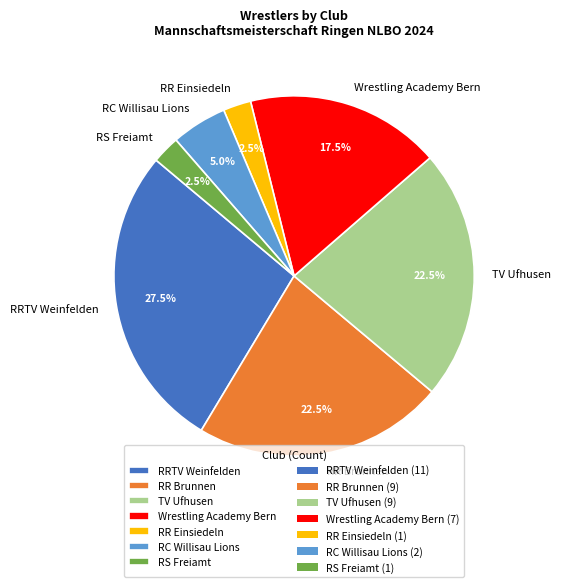

Between RR Brunnen and RRTV Weinfelden, which is larger?

RRTV Weinfelden